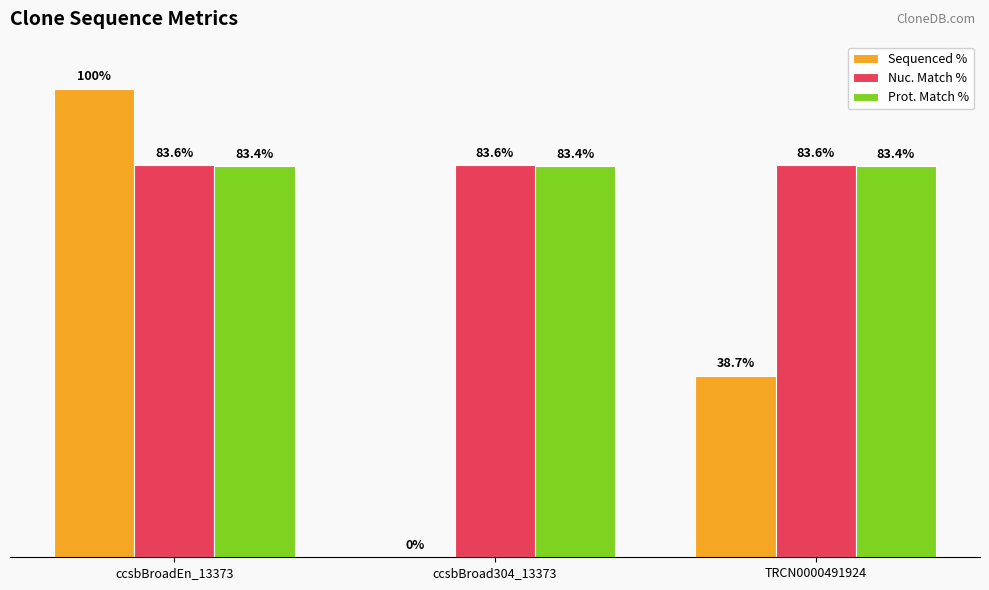

At which category is the sum across all series the highest?

ccsbBroadEn_13373